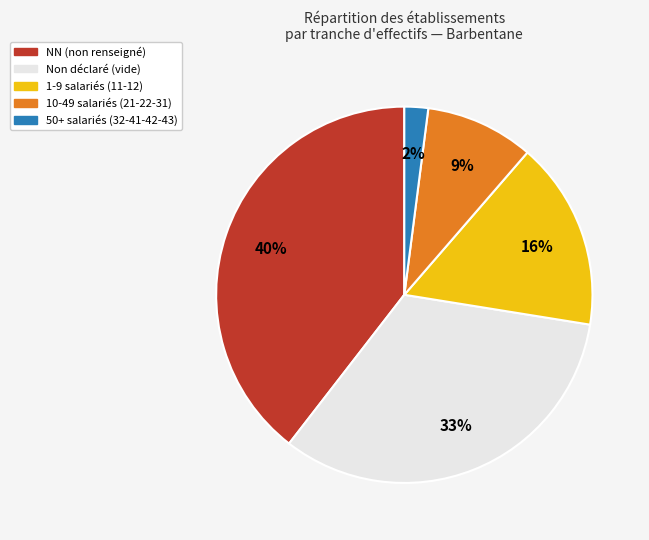

To the nearest percent, what portion does NN (non renseigné) represent?

40%